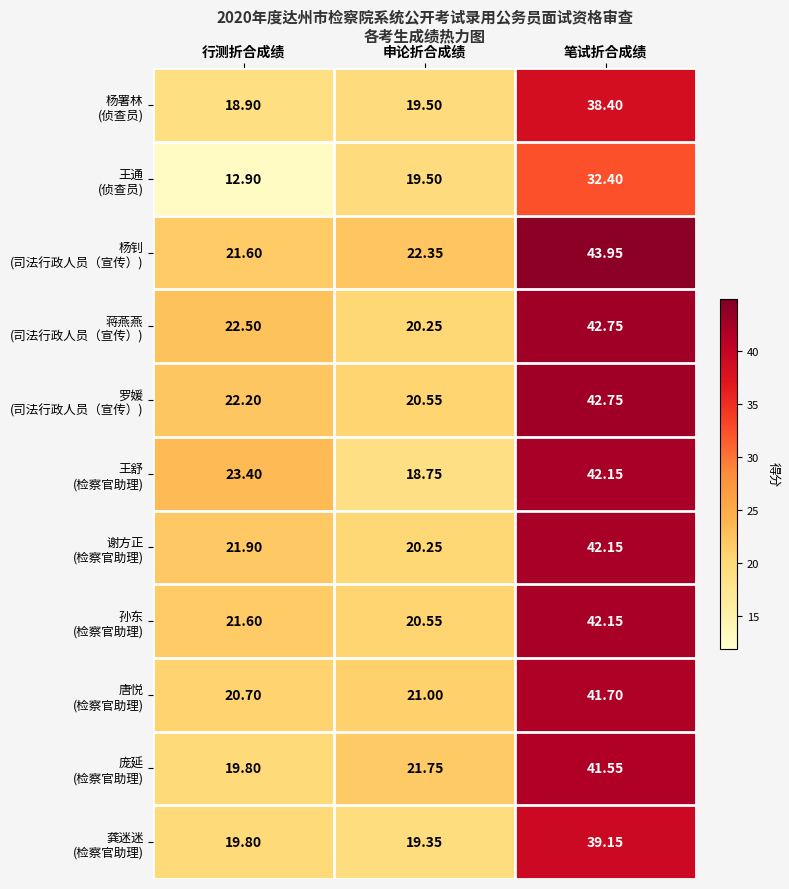

What is the total value across all series at 行测折合成绩?

225.3